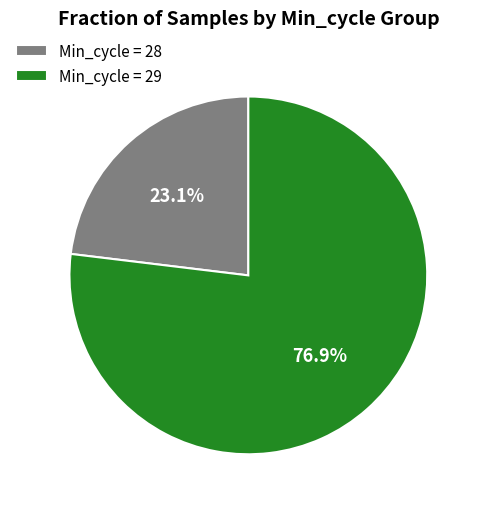

Is there a majority slice in this chart?

Yes